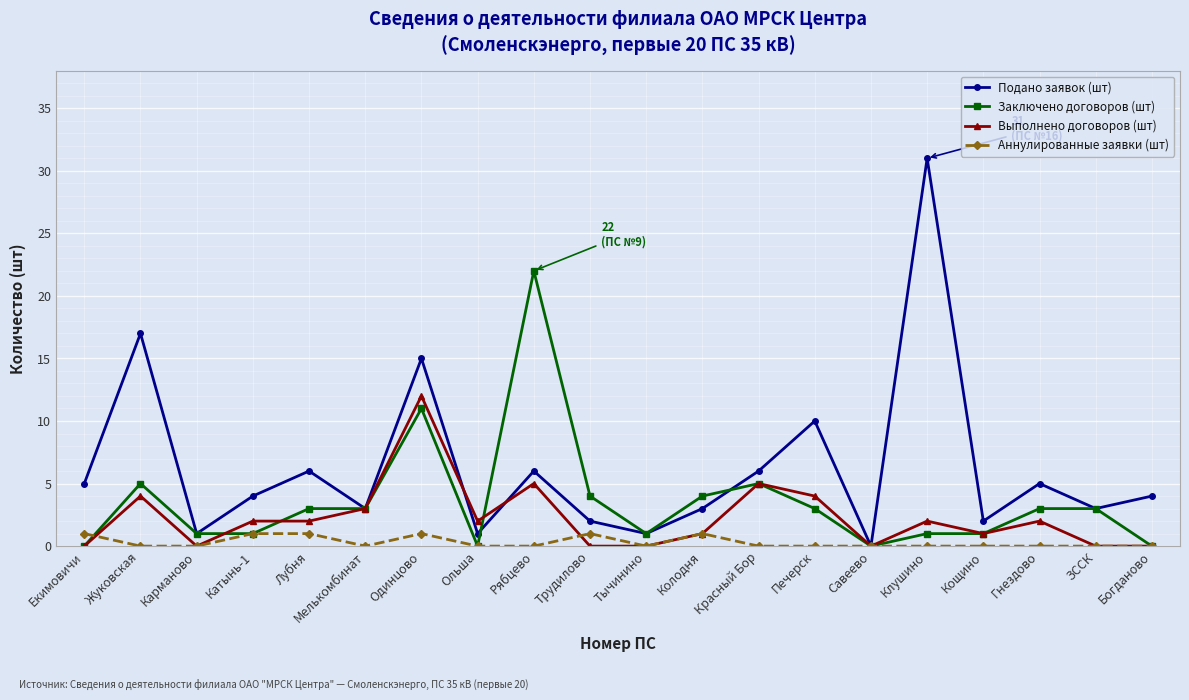

What position from the left is Гнездово?

18